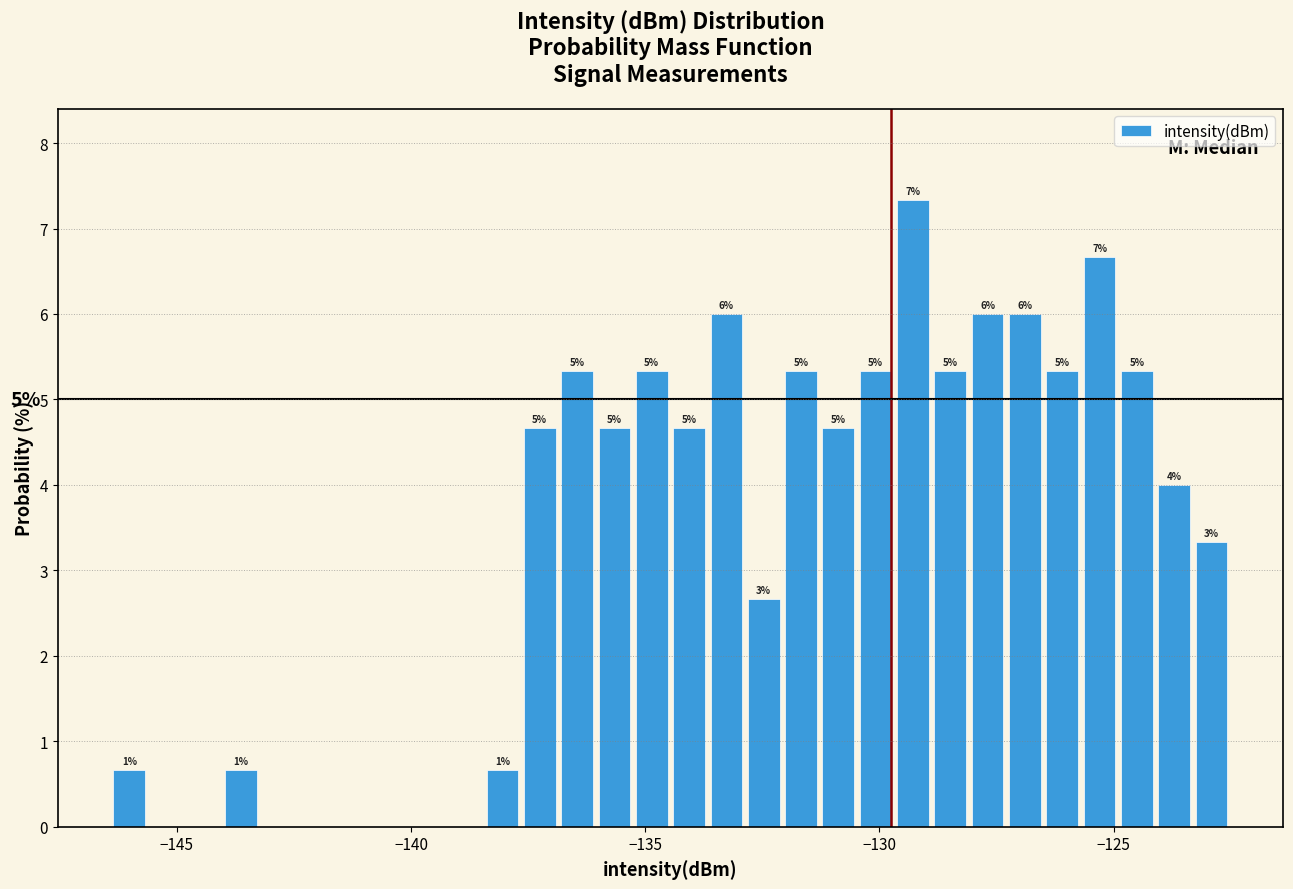

Around what value on the x-axis is the tallest bar? Give the approximate position of its centre, as read against the axis.

-129.5